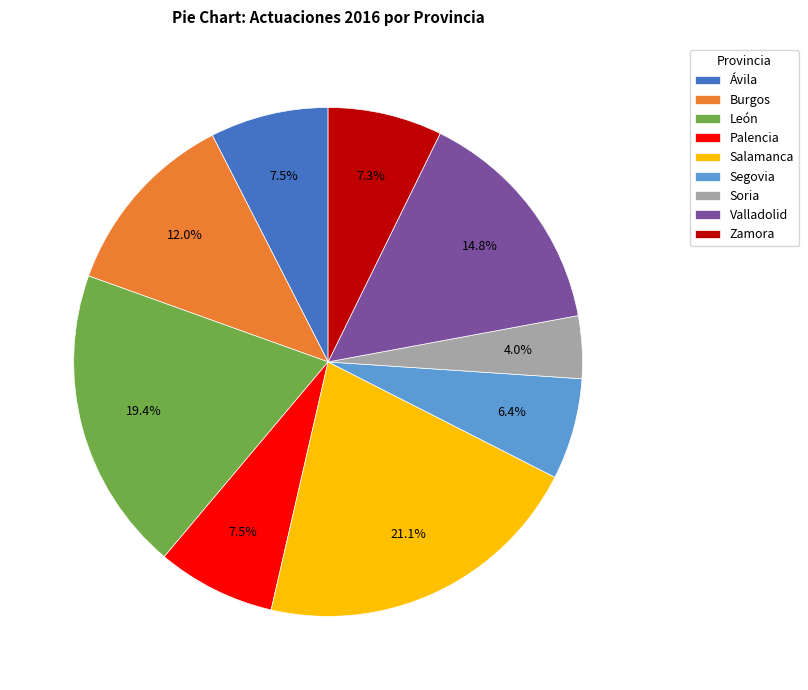

To the nearest percent, what is the combined percentage of Zamora and Burgos?

19%